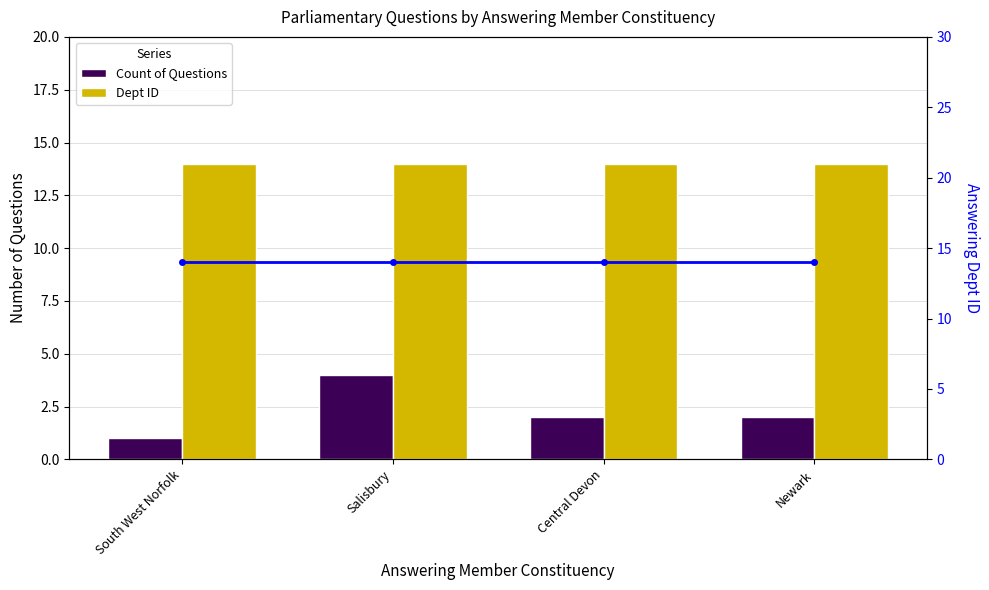

What is the difference between the maximum and minimum values in the Count of Questions series?

3